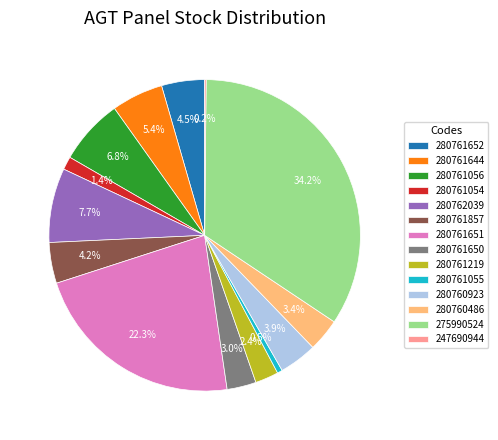

Between 280761652 and 280761055, which is larger?

280761652